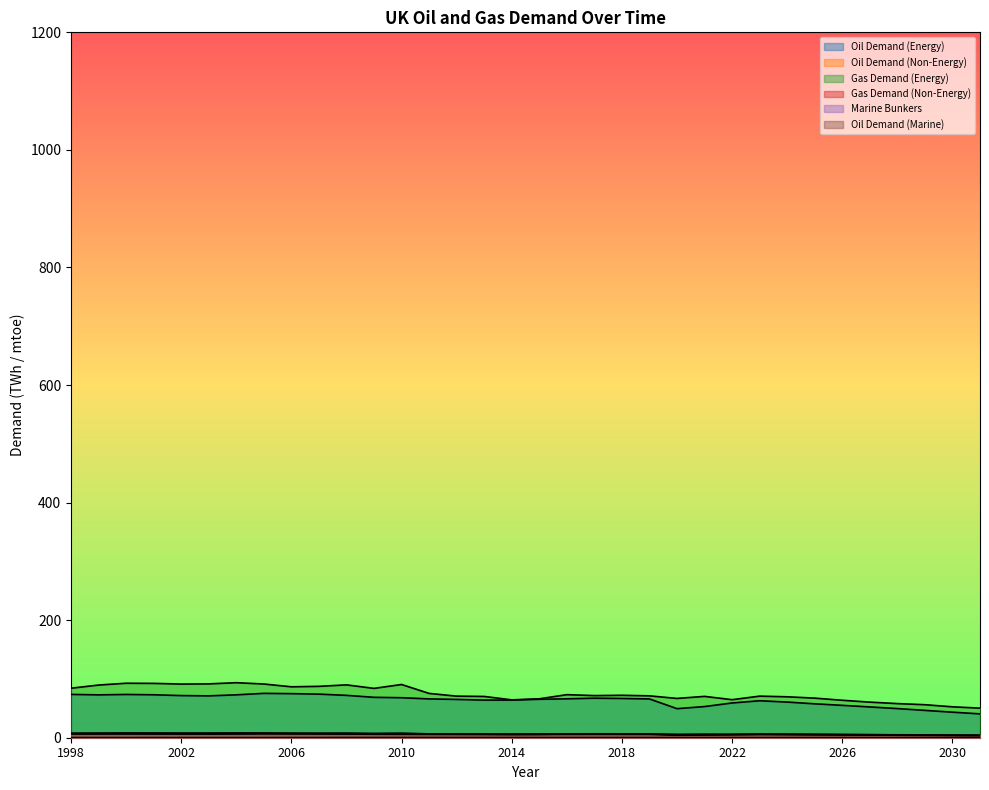

Reading left to right, list all the values displayed in this chart.

Oil Demand (Energy): 1998=73.7	1999=72.9	2000=73.6	2001=73.1	2002=71.7	2003=71.2	2004=73.0	2005=75.5	2006=75.0	2007=74.2	2008=72.1	2009=68.7	2010=68.0	2011=66.0	2012=65.2	2013=64.0	2014=64.1	2015=65.4	2016=66.2	2017=67.3	2018=66.8	2019=66.0	2020=49.4	2021=53.0	2022=59.1	2023=62.9	2024=60.7	2025=57.7	2026=55.1	2027=52.4	2028=49.6	2029=46.5	2030=43.4	2031=40.6
Oil Demand (Non-Energy): 1998=6.3	1999=6.3	2000=6.3	2001=6.3	2002=6.2	2003=6.1	2004=6.3	2005=6.5	2006=6.4	2007=6.4	2008=6.2	2009=5.9	2010=5.9	2011=5.7	2012=5.6	2013=5.5	2014=5.5	2015=5.6	2016=5.7	2017=5.8	2018=5.7	2019=5.7	2020=4.3	2021=4.6	2022=5.1	2023=5.4	2024=5.2	2025=5.0	2026=4.7	2027=4.5	2028=4.3	2029=4.0	2030=3.7	2031=3.5
Gas Demand (Energy): 1998=84.2	1999=89.6	2000=92.7	2001=92.4	2002=91.3	2003=91.6	2004=93.6	2005=91.4	2006=86.6	2007=87.4	2008=89.9	2009=83.9	2010=90.5	2011=75.4	2012=70.7	2013=70.2	2014=64.4	2015=66.2	2016=73.2	2017=71.7	2018=72.2	2019=71.2	2020=66.8	2021=70.3	2022=64.7	2023=70.7	2024=69.6	2025=67.3	2026=63.7	2027=60.5	2028=58.1	2029=56.2	2030=52.6	2031=50.3
Gas Demand (Non-Energy): 1998=7.2	1999=7.7	2000=8.0	2001=7.9	2002=7.8	2003=7.9	2004=8.0	2005=7.9	2006=7.4	2007=7.5	2008=7.7	2009=7.2	2010=7.8	2011=6.5	2012=6.1	2013=6.0	2014=5.5	2015=5.7	2016=6.3	2017=6.2	2018=6.2	2019=6.1	2020=5.7	2021=6.0	2022=5.6	2023=6.1	2024=6.0	2025=5.8	2026=5.5	2027=5.2	2028=5.0	2029=4.8	2030=4.5	2031=4.3
Marine Bunkers: 1998=0.3	1999=0.2	2000=0.2	2001=0.2	2002=0.2	2003=0.2	2004=0.2	2005=0.2	2006=0.2	2007=0.2	2008=0.3	2009=0.3	2010=0.2	2011=0.3	2012=0.2	2013=0.2	2014=0.2	2015=0.2	2016=0.2	2017=0.2	2018=0.2	2019=0.2	2020=0.2	2021=0.2	2022=0.2	2023=0.2	2024=0.2	2025=0.2	2026=0.2	2027=0.2	2028=0.2	2029=0.2	2030=0.2	2031=0.1
Oil Demand (Marine): 1998=7.6	1999=7.5	2000=7.4	2001=7.3	2002=7.2	2003=7.2	2004=7.4	2005=7.6	2006=7.5	2007=7.3	2008=7.2	2009=6.9	2010=6.8	2011=6.6	2012=6.4	2013=6.3	2014=6.3	2015=6.5	2016=6.6	2017=6.7	2018=6.6	2019=6.5	2020=5.0	2021=5.2	2022=5.7	2023=6.0	2024=5.8	2025=5.5	2026=5.3	2027=5.1	2028=4.8	2029=4.6	2030=4.3	2031=4.0